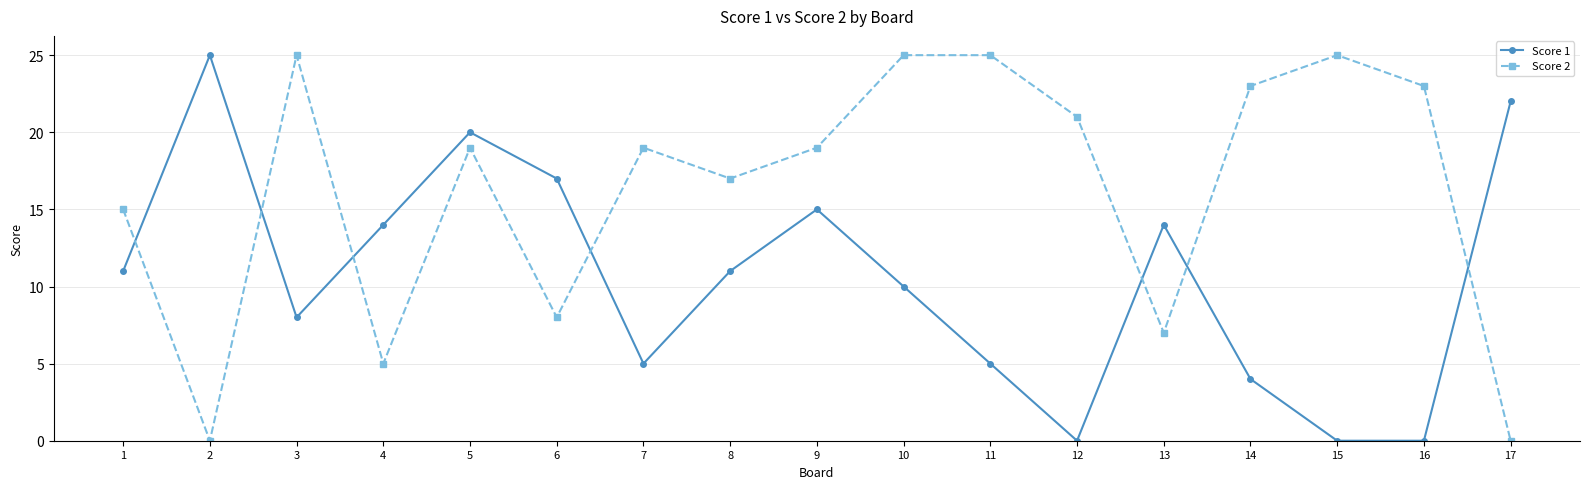

True or false: Score 1 has more than 0 interior local peaks.

True